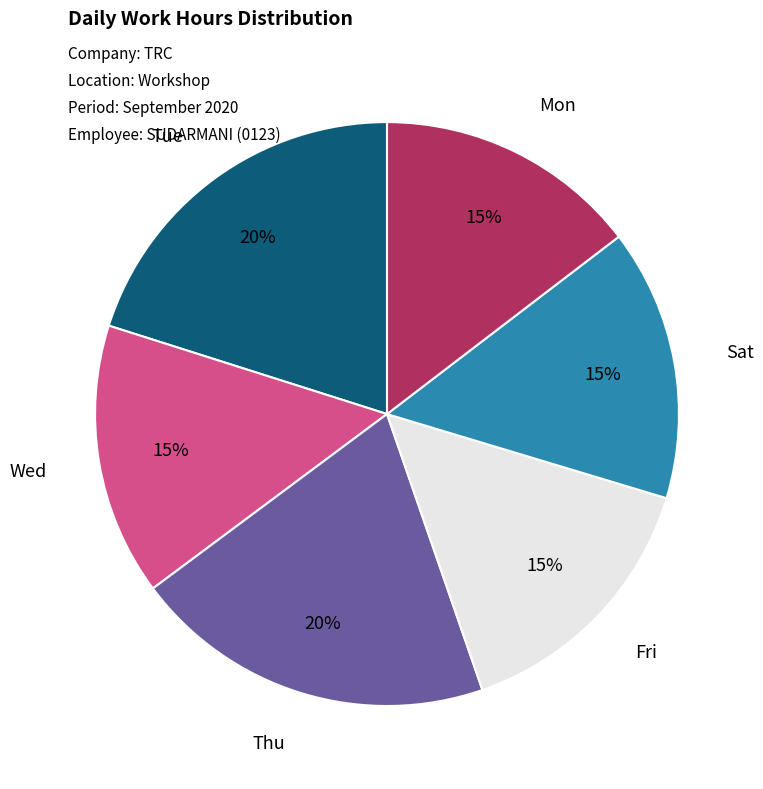

Is there any slice that represents more than half of the pie?

No